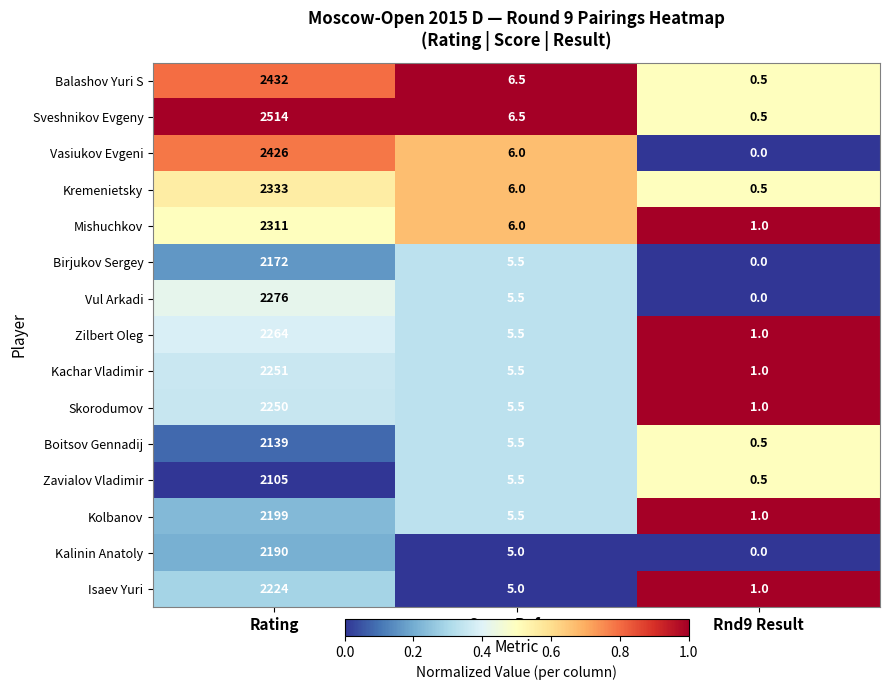

Is it true that Mishuchkov equals 2311.0 at Rating?

True